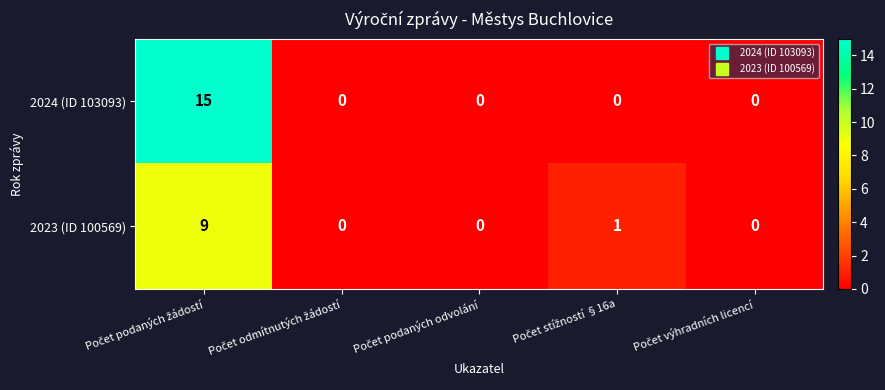

List the series in order of their peak value, lowest first.

2023 (ID 100569), 2024 (ID 103093)